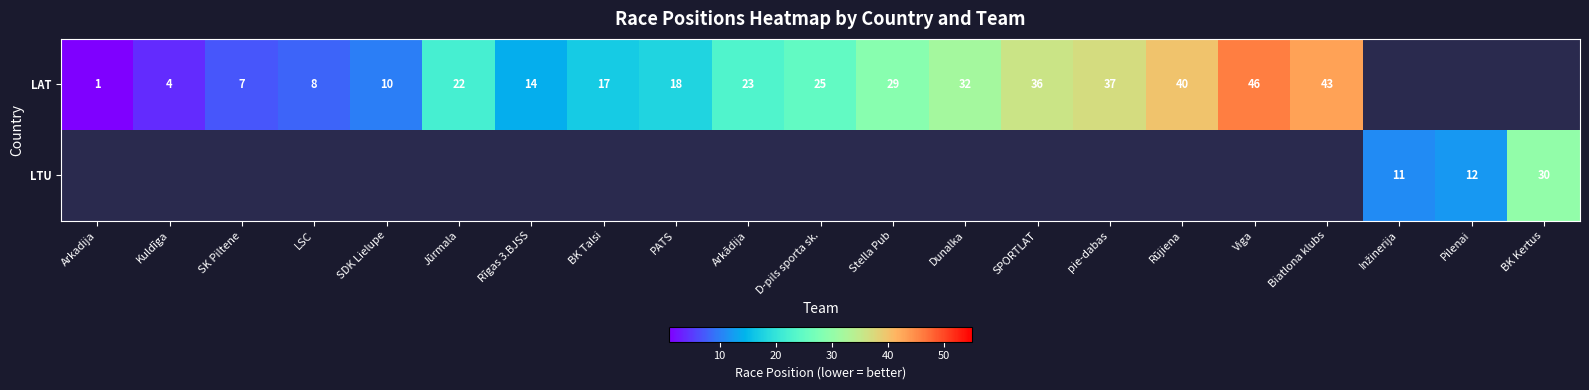

Is it true that LAT equals 1 at Arkadija?

True